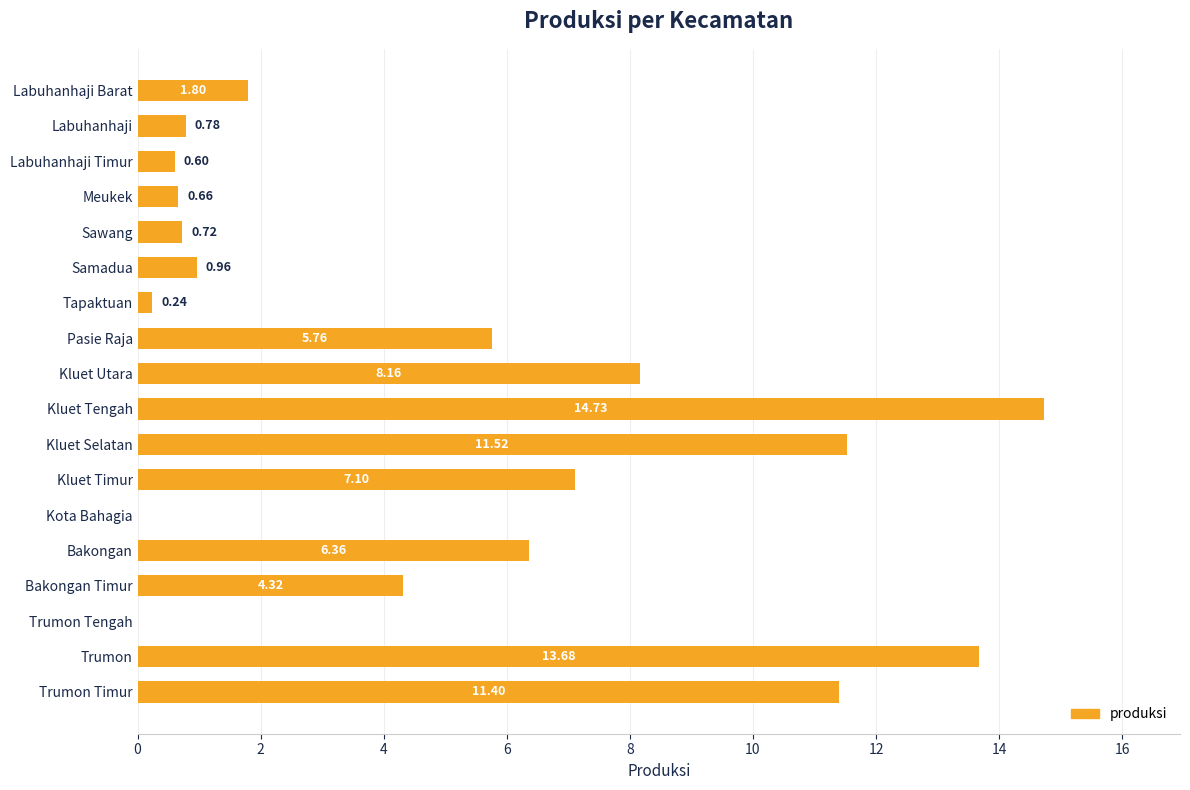

Where is the data nearest to the value 7?

Kluet Timur